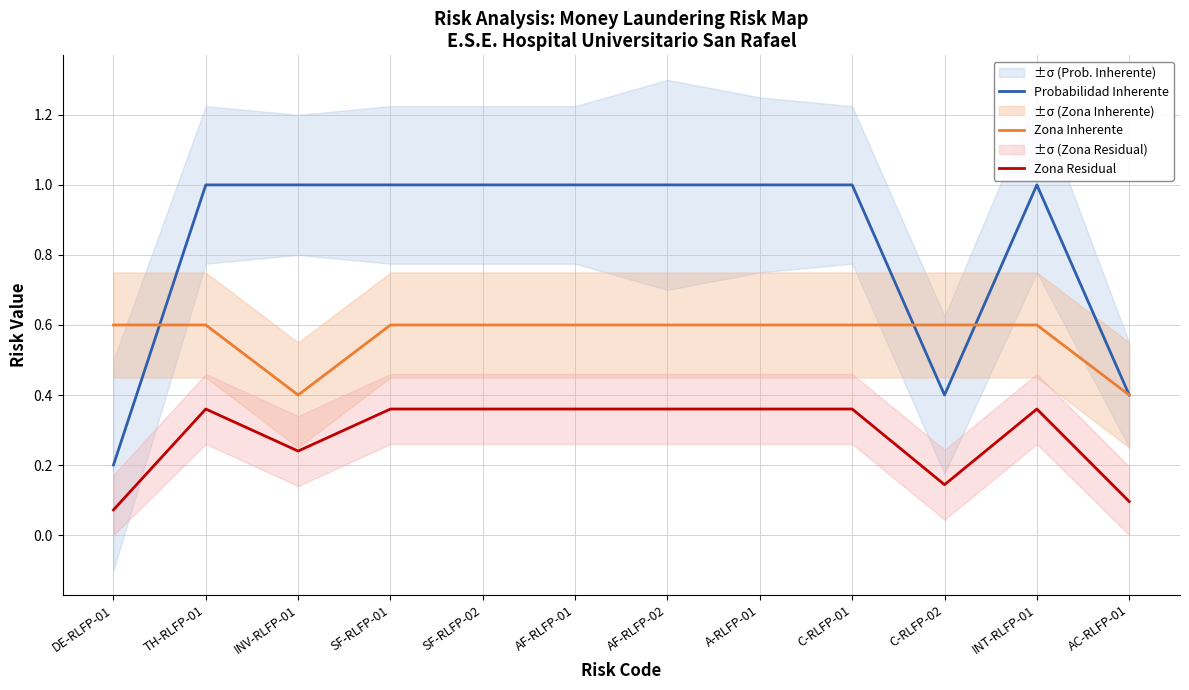

Reading left to right, extract all data points from this chart.

Probabilidad Inherente: DE-RLFP-01=0.2	TH-RLFP-01=1.0	INV-RLFP-01=1.0	SF-RLFP-01=1.0	SF-RLFP-02=1.0	AF-RLFP-01=1.0	AF-RLFP-02=1.0	A-RLFP-01=1.0	C-RLFP-01=1.0	C-RLFP-02=0.4	INT-RLFP-01=1.0	AC-RLFP-01=0.4
Zona Inherente: DE-RLFP-01=0.6	TH-RLFP-01=0.6	INV-RLFP-01=0.4	SF-RLFP-01=0.6	SF-RLFP-02=0.6	AF-RLFP-01=0.6	AF-RLFP-02=0.6	A-RLFP-01=0.6	C-RLFP-01=0.6	C-RLFP-02=0.6	INT-RLFP-01=0.6	AC-RLFP-01=0.4
Zona Residual: DE-RLFP-01=0.1	TH-RLFP-01=0.4	INV-RLFP-01=0.2	SF-RLFP-01=0.4	SF-RLFP-02=0.4	AF-RLFP-01=0.4	AF-RLFP-02=0.4	A-RLFP-01=0.4	C-RLFP-01=0.4	C-RLFP-02=0.1	INT-RLFP-01=0.4	AC-RLFP-01=0.1